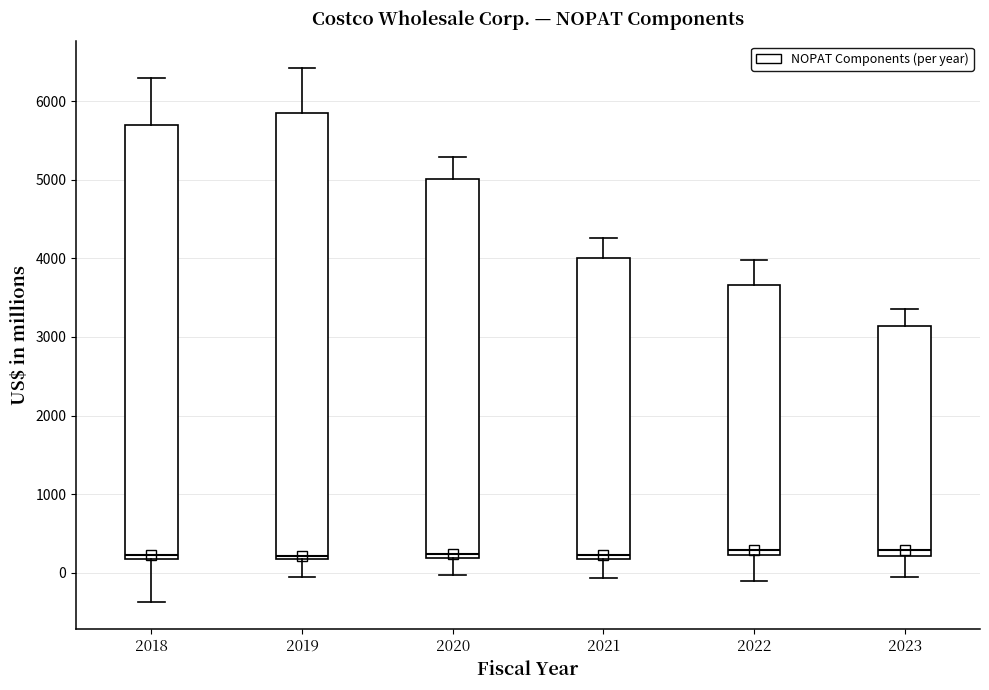

Where is the lower edge of the box at x = 2023 on the y-axis? The values are not printed on the chart, so give them approximately, as read against the axis.

200